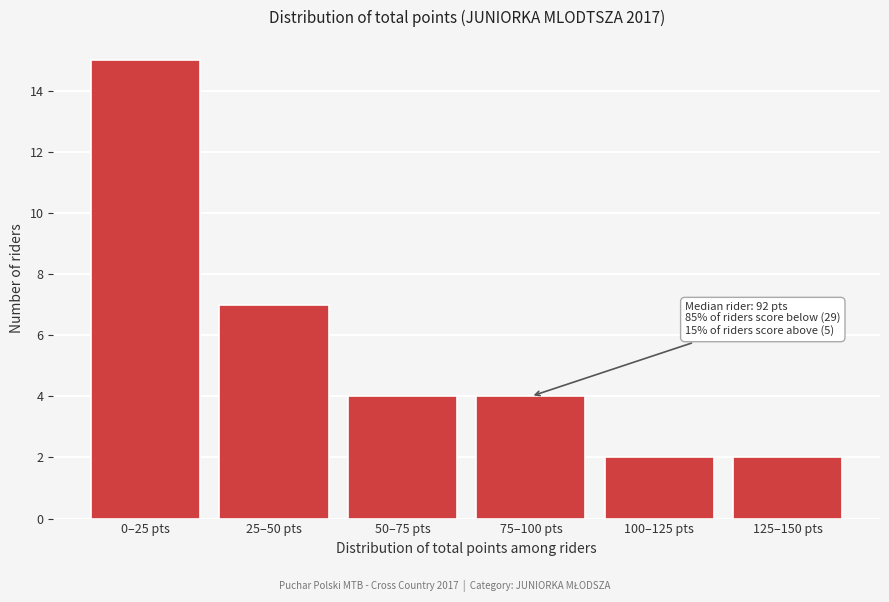

Reading left to right, list all the values displayed in this chart.

15	7	4	4	2	2